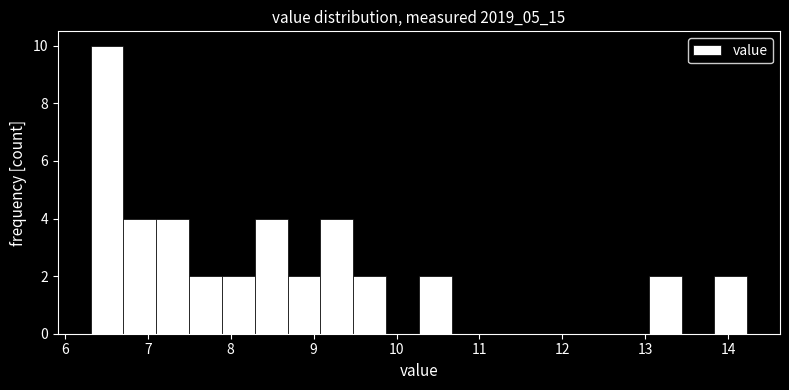

Around what value on the x-axis is the tallest bar? Give the approximate position of its centre, as read against the axis.

6.5